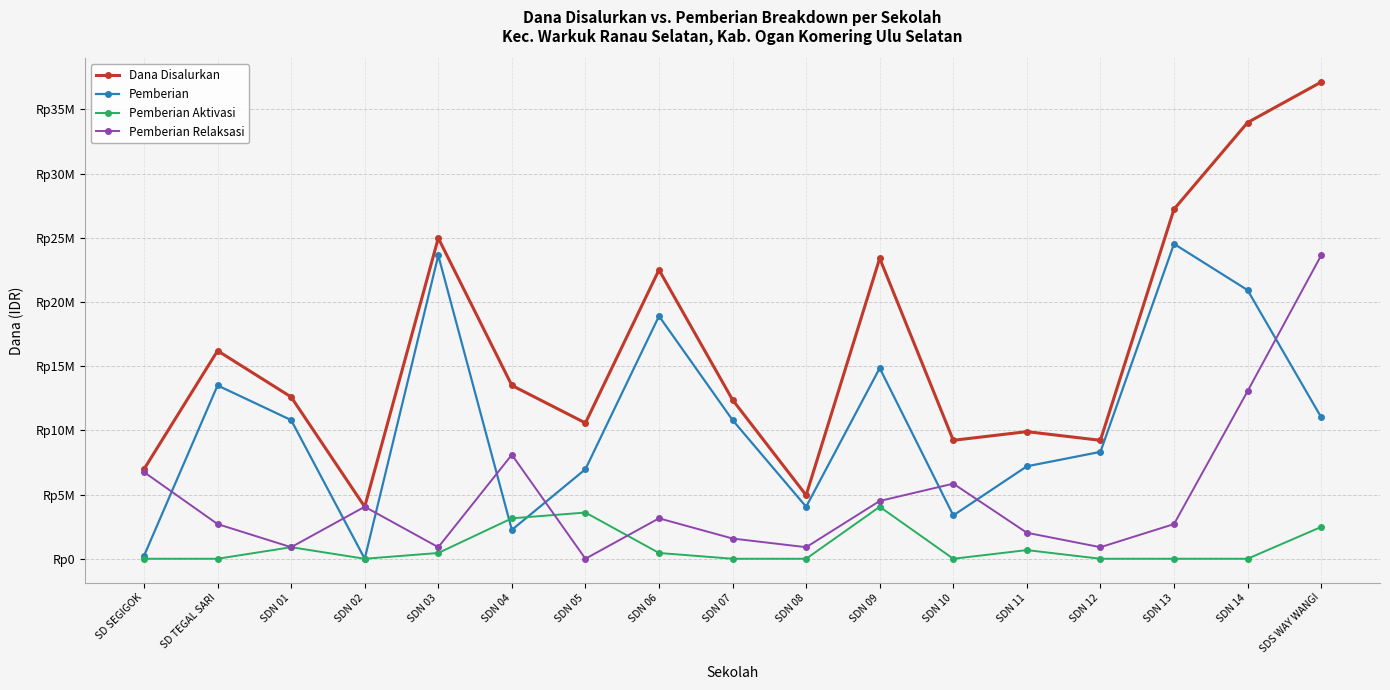

At which category is the sum across all series the highest?

SDS WAY WANGI